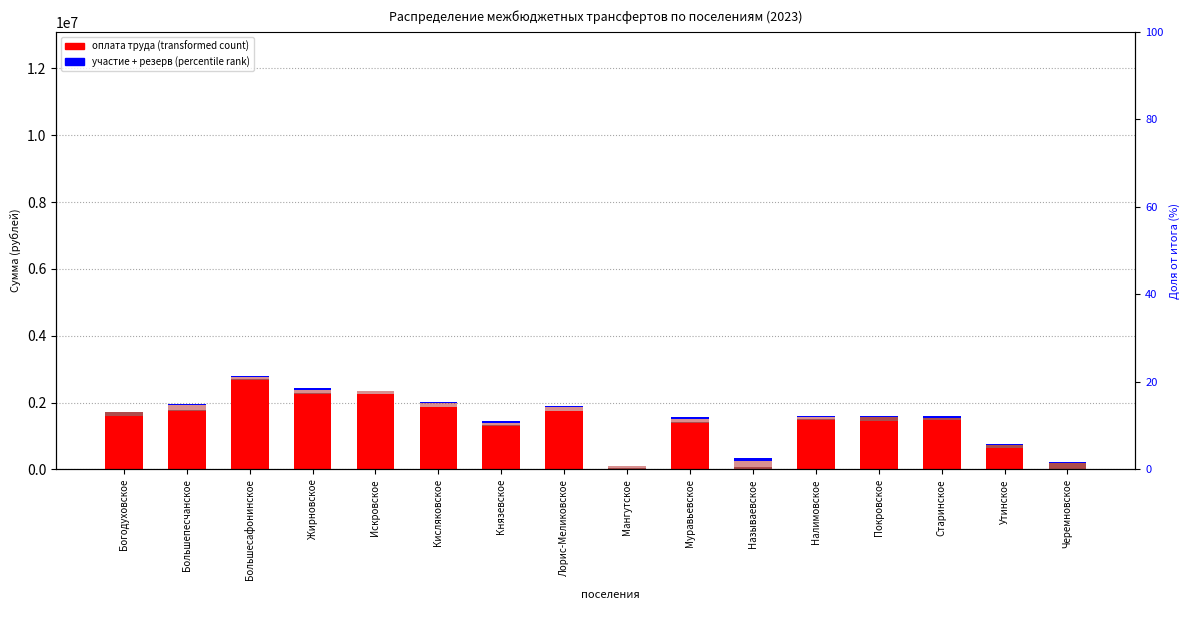

Count the number of categories in the chart.

16